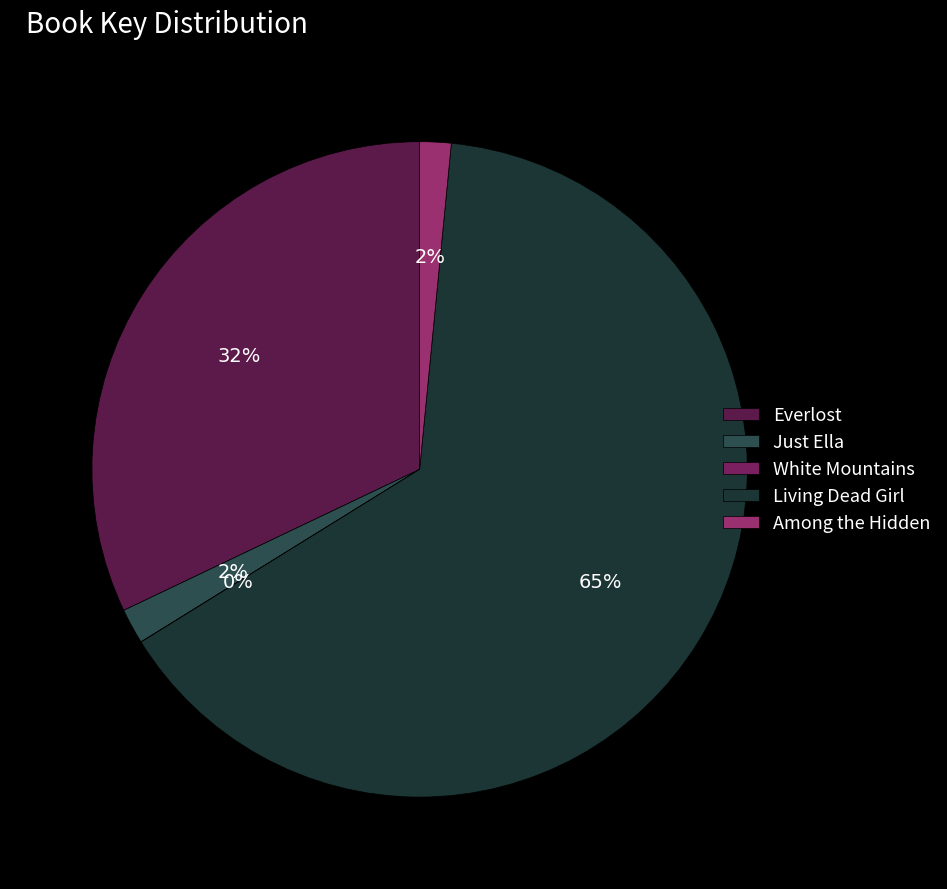

What portion of the pie excludes Among the Hidden?

98.5%